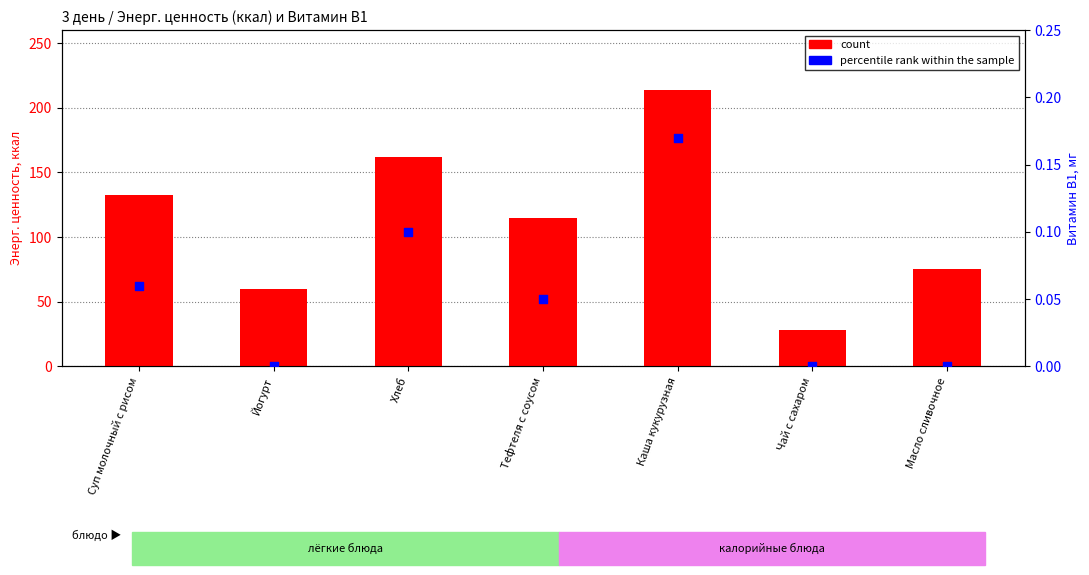

Which series contains the highest Y value?

count